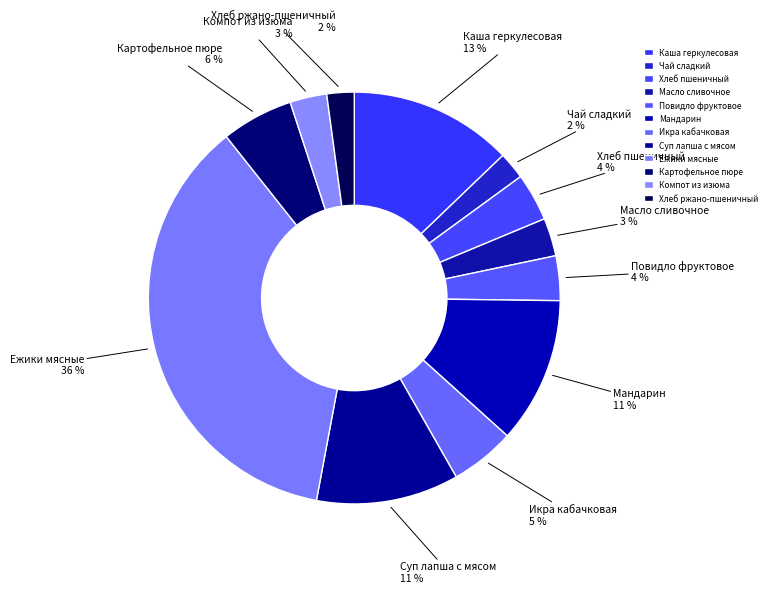

Which slice is the largest?

Ежики мясные